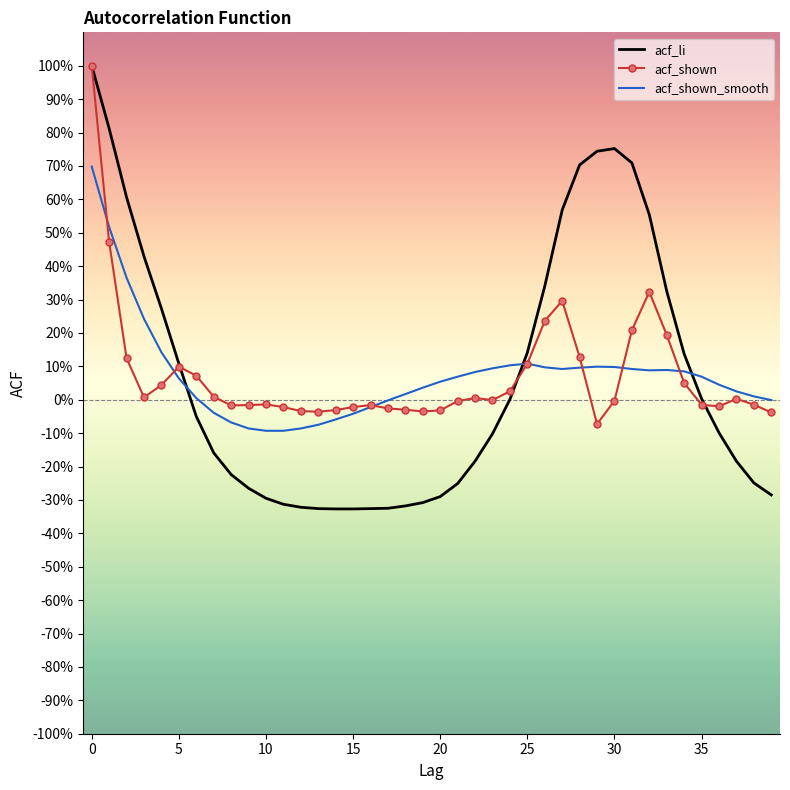

True or false: acf_shown_smooth and acf_shown intersect in this chart.

True